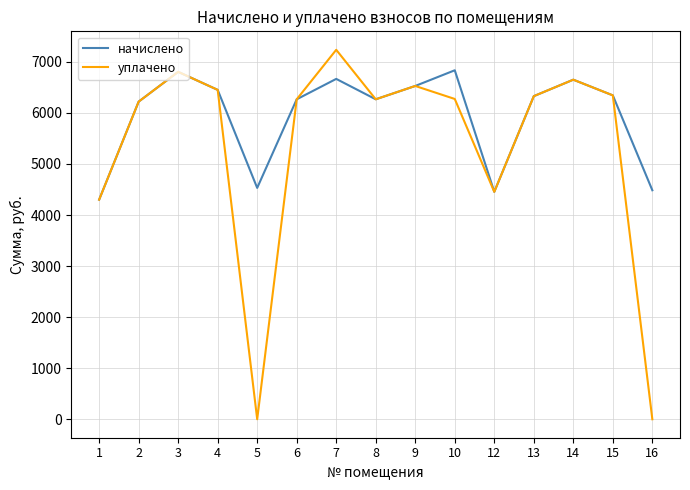

The начислено series shows 2260.0 at 4. True or false?

False